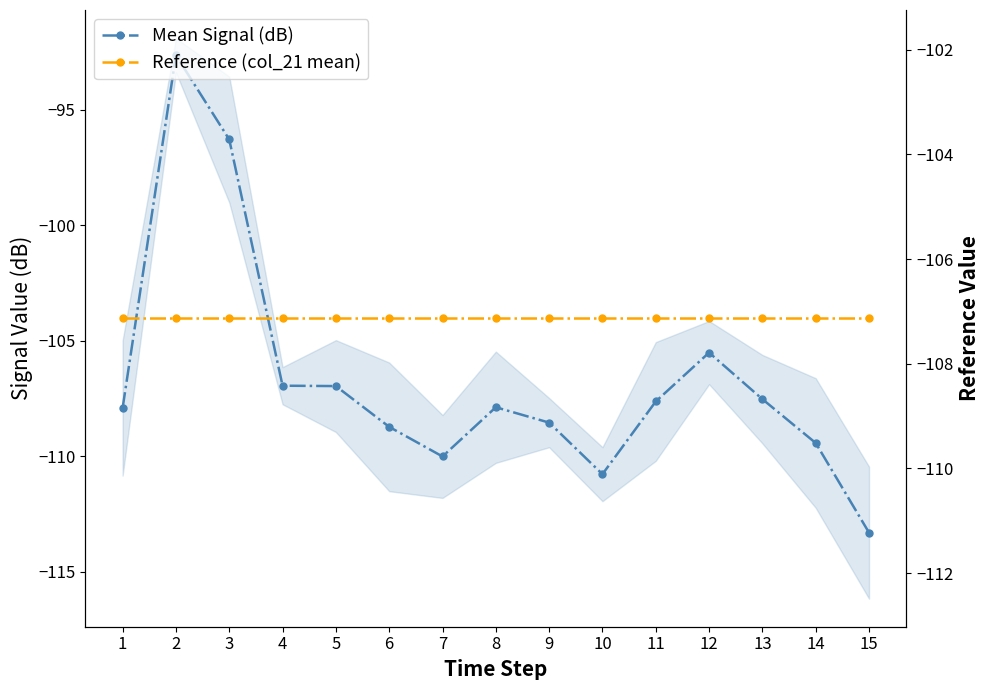

True or false: Mean Signal (dB) and Reference (col_21 mean) cross at least once.

True